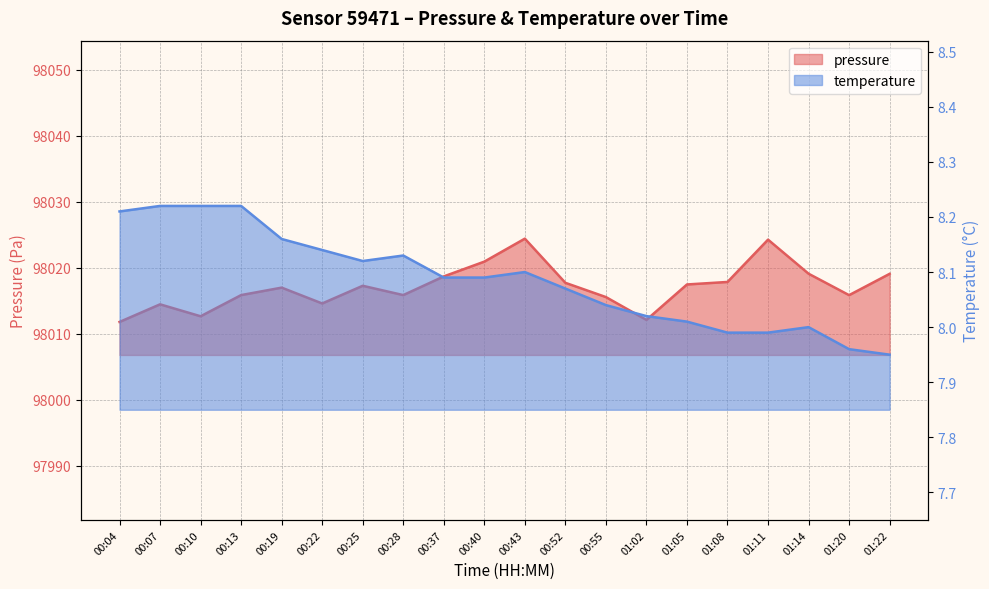

What is the difference between the highest and lowest values at 00:10?

98004.4